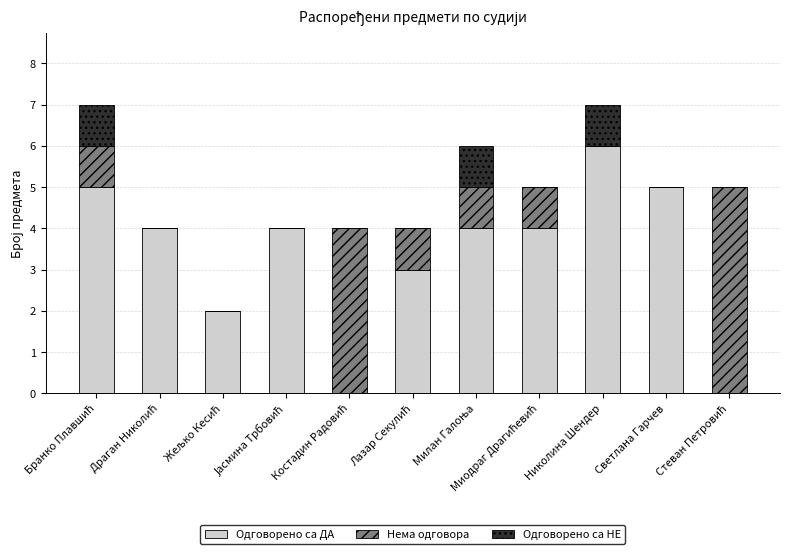

What is the highest value of the Одговорено са ДА series?

6